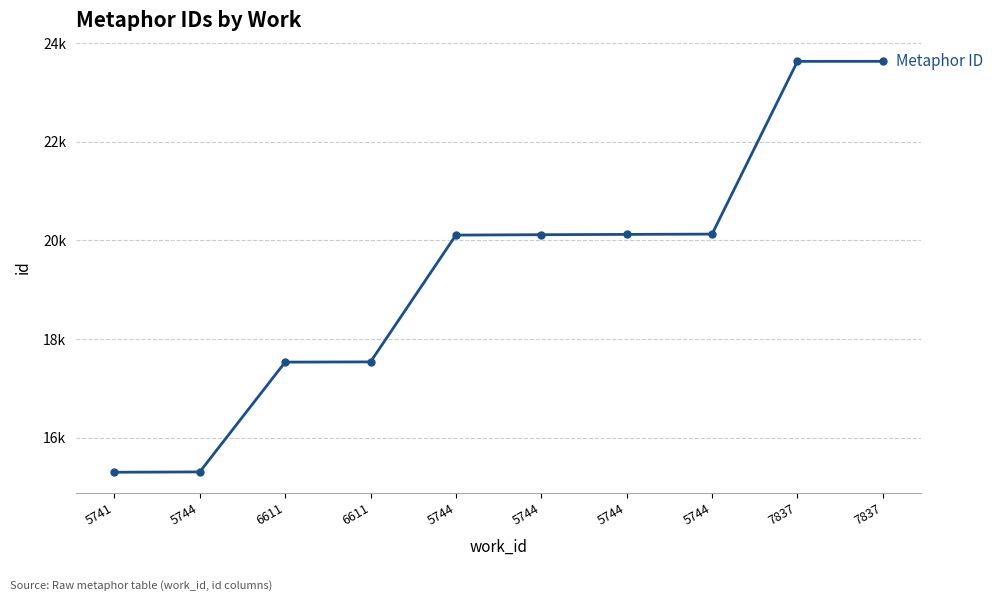

Approximately how many times larger is the value at 7837 compared to 5744?

1.2